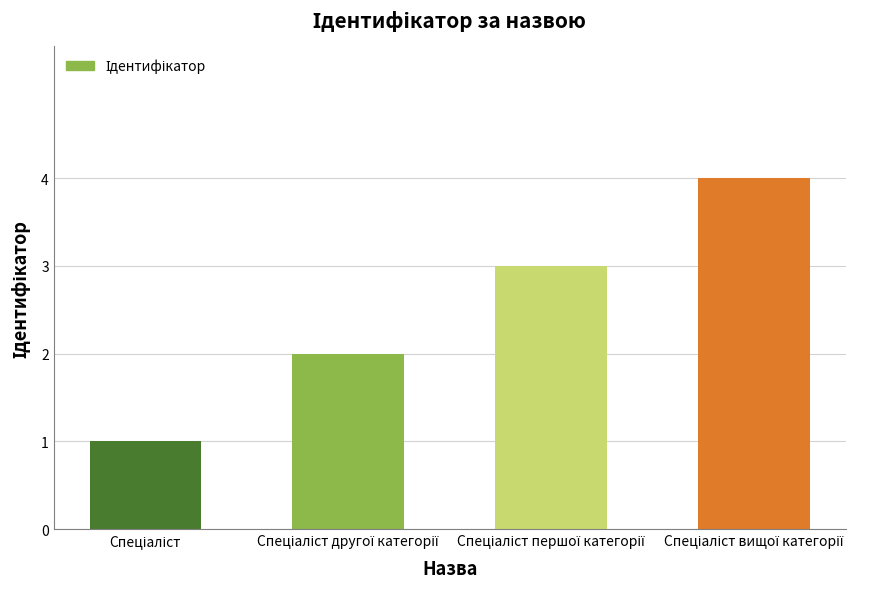

How many bars are there in total?

4